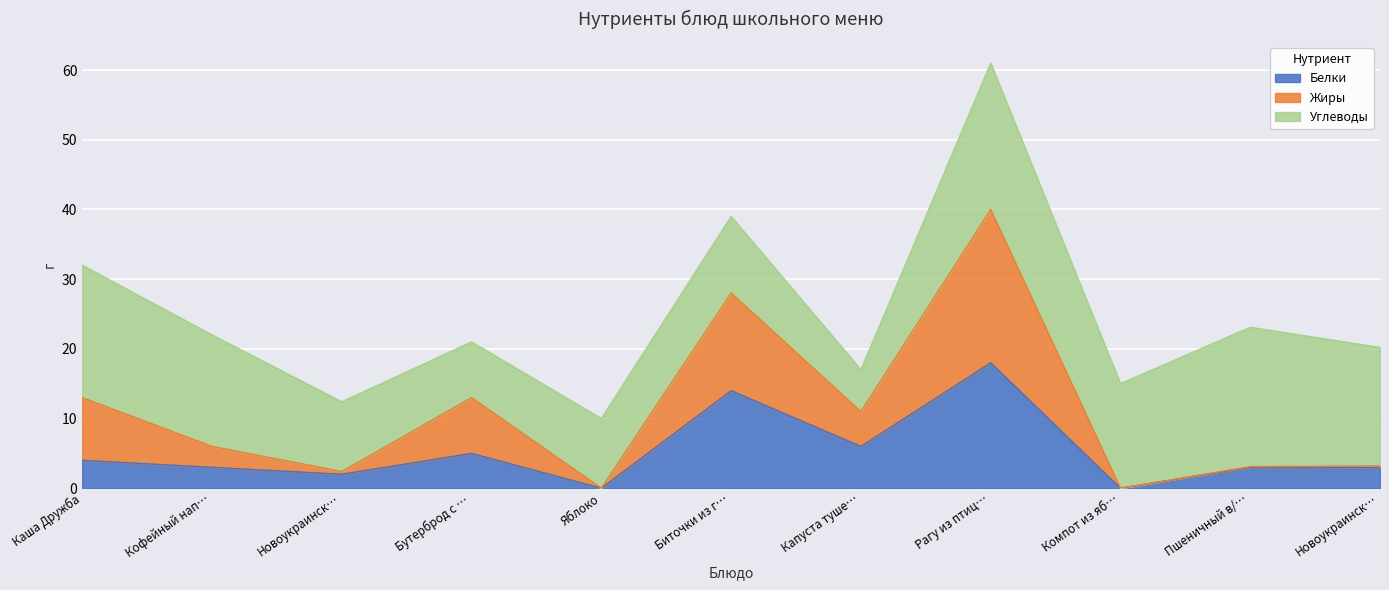

What is the label of the 5th point from the left?

Яблоко